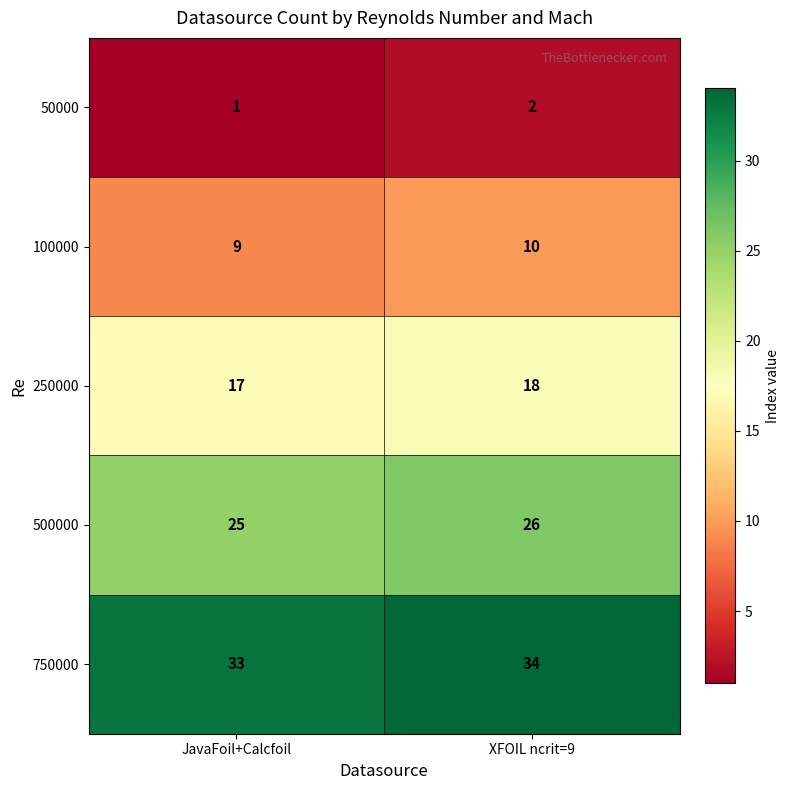

At which category is the sum across all series the highest?

XFOIL ncrit=9